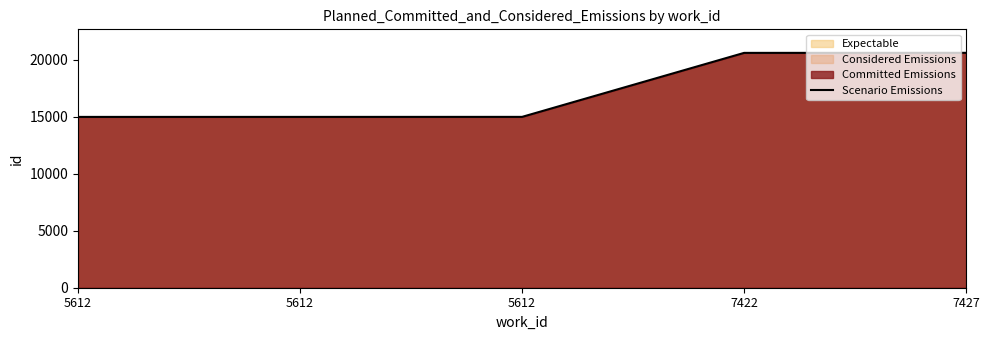

The chart shows a value of 14995 at 5612. True or false?

True